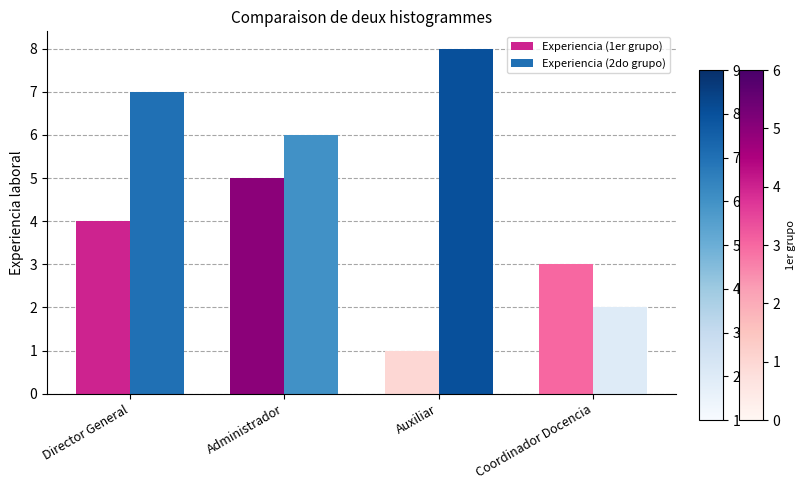

How many data points does each series have?

4